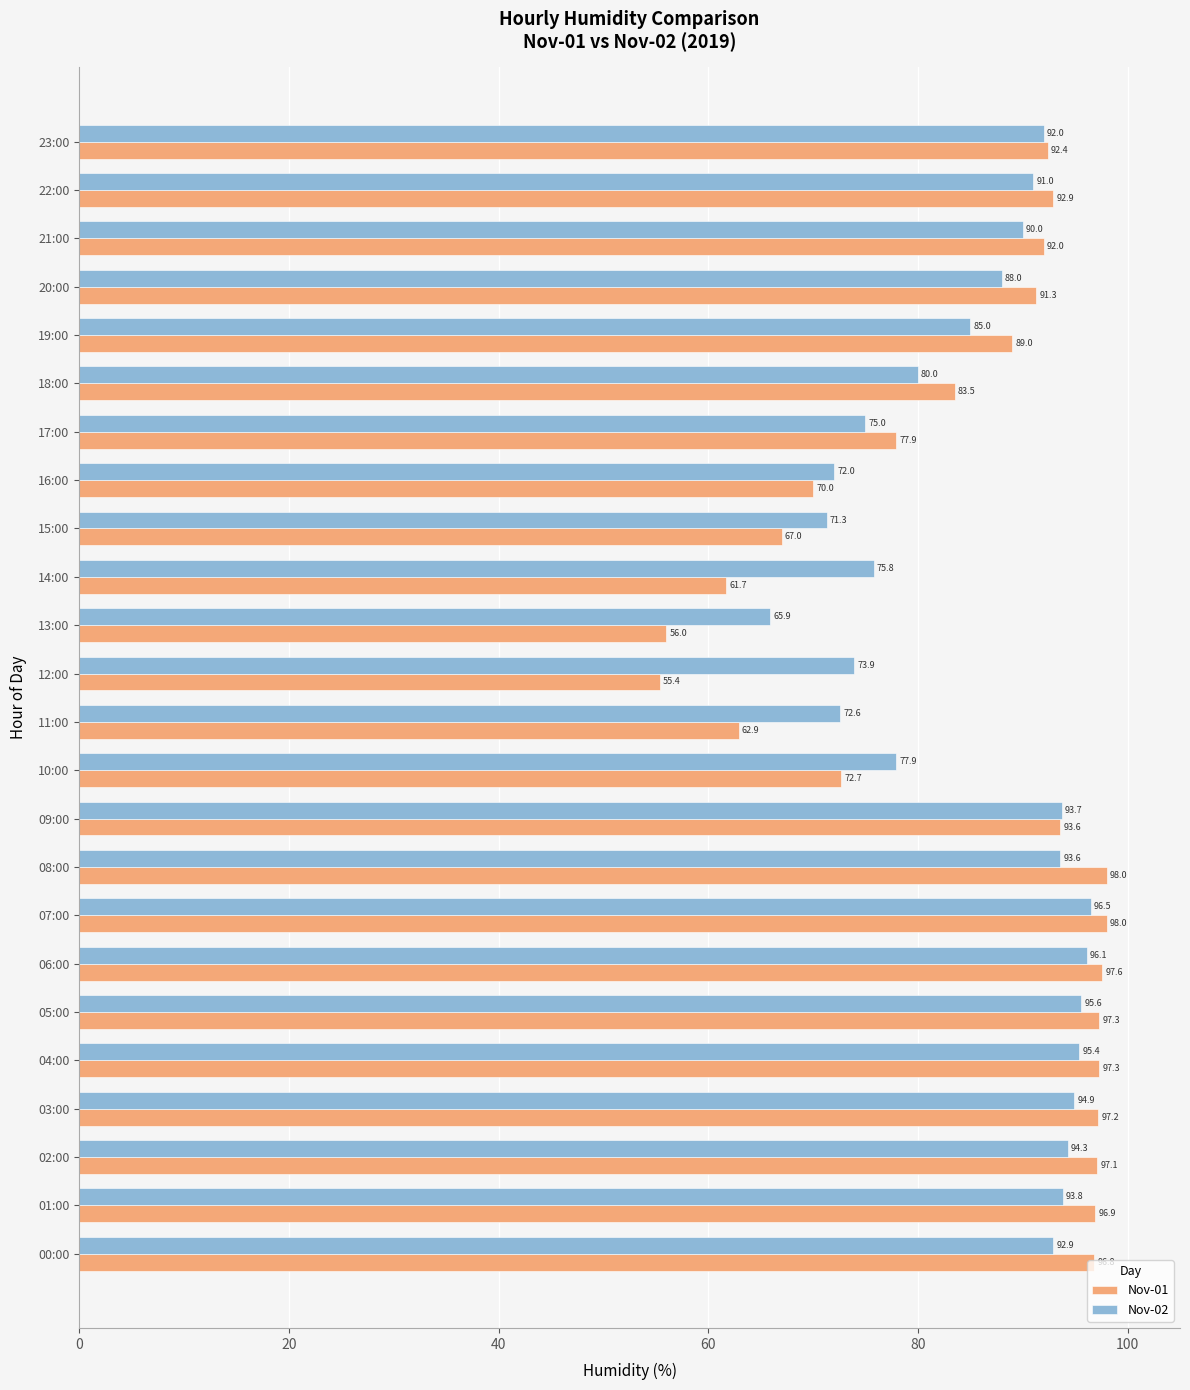

What is the spread (max minus min) of values at 23:00?

0.4